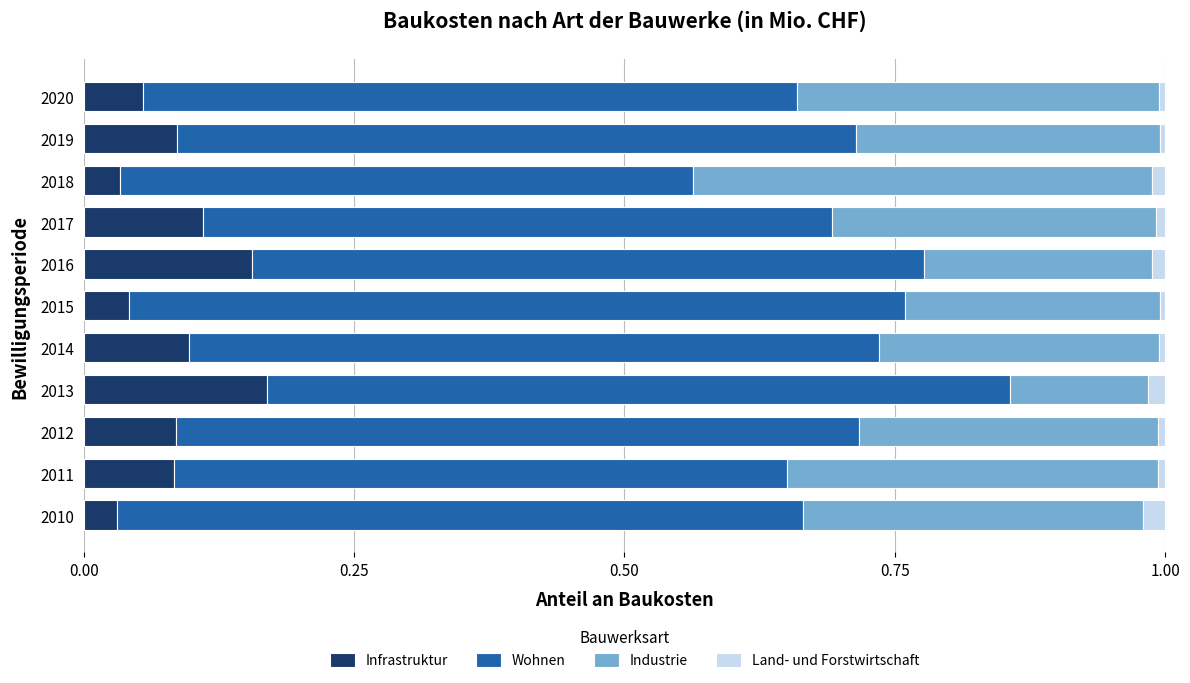

The Infrastruktur series shows 0.1 at 2017. True or false?

True